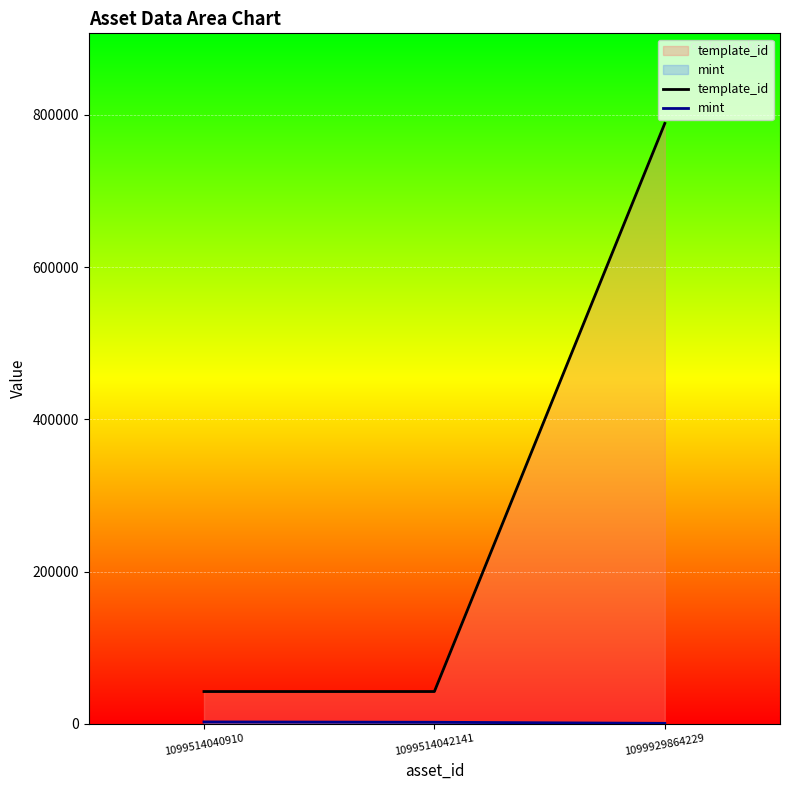

At which label is mint closest to 1561?

1099514042141